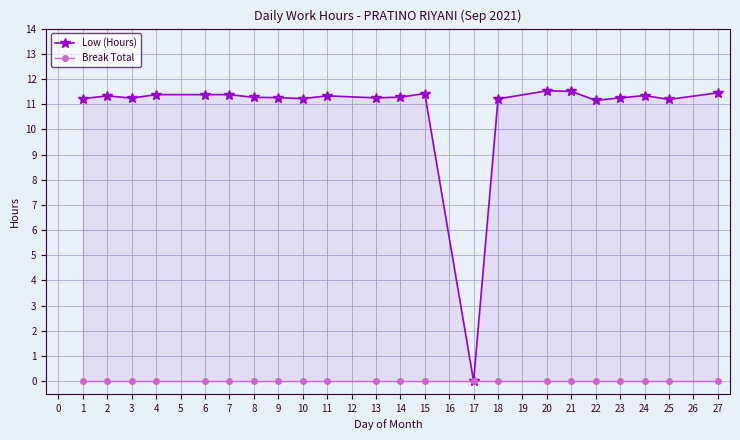

Which series has the widest spread of values?

Low (Hours)